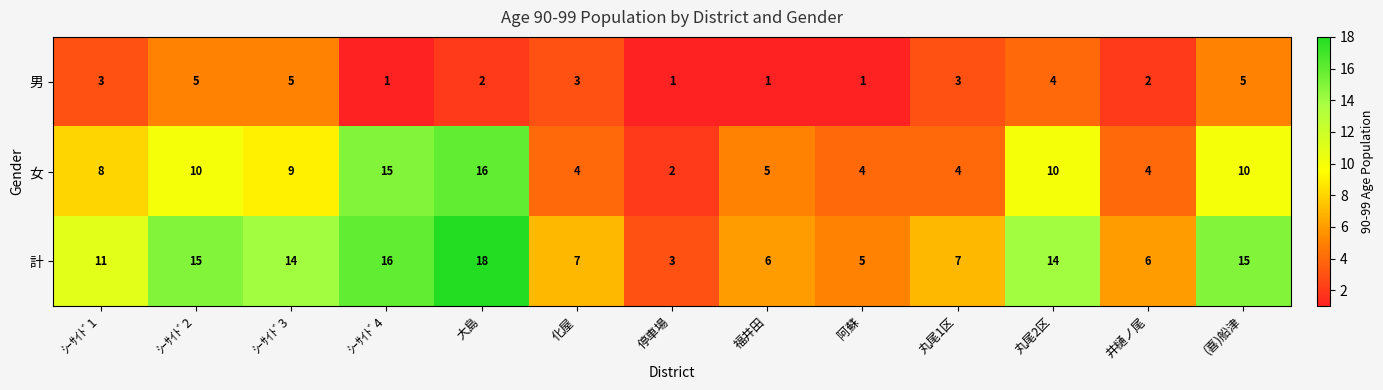

At which category is the sum across all series the highest?

大島